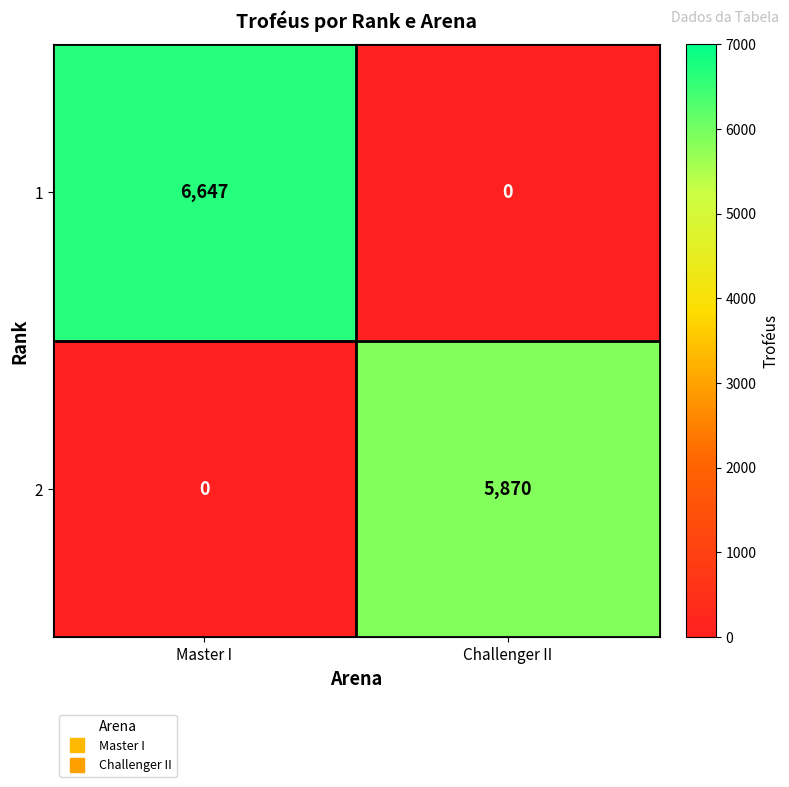

The 1 series shows 2818 at Master I. True or false?

False